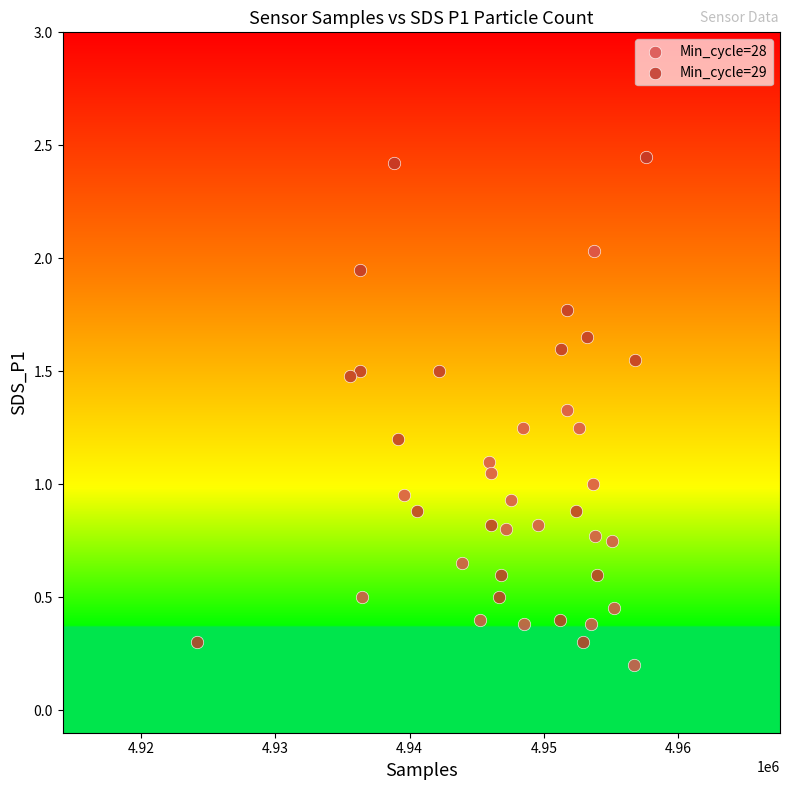

Which series has the widest spread of Y values?

Min_cycle=29